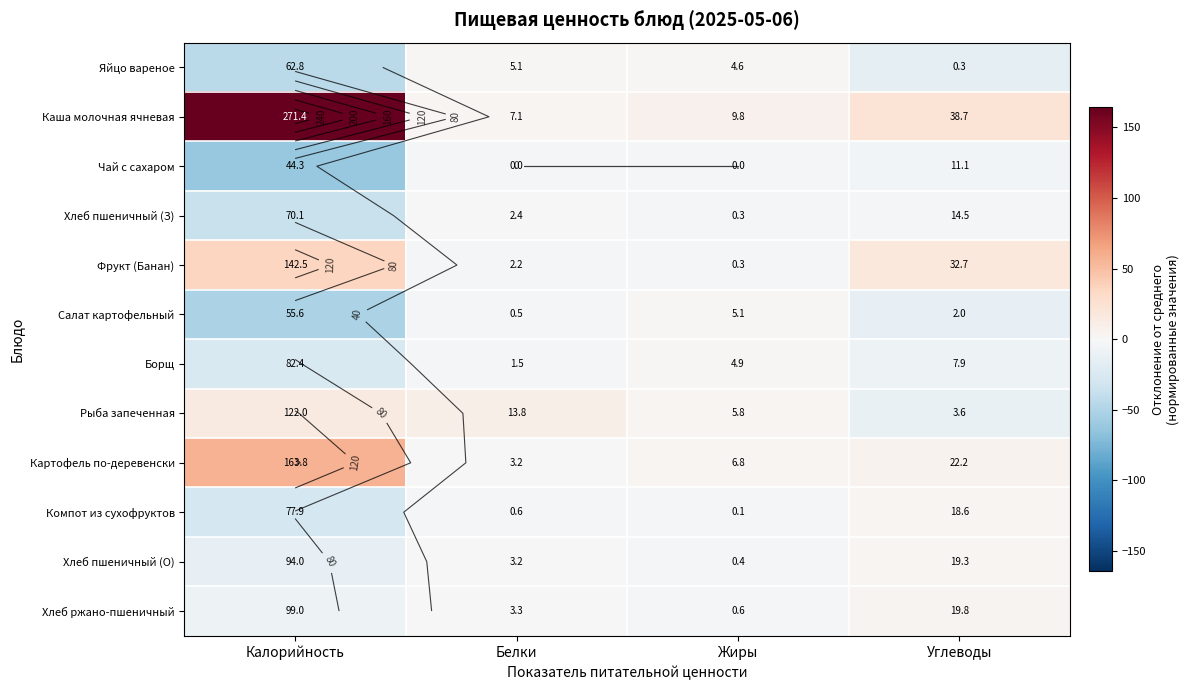

List the series in order of their peak value, lowest first.

Чай с сахаром, Хлеб пшеничный (З), Яйцо вареное, Борщ, Салат картофельный, Компот из сухофруктов, Хлеб пшеничный (О), Хлеб ржано-пшеничный, Рыба запеченная, Фрукт (Банан), Картофель по-деревенски, Каша молочная ячневая